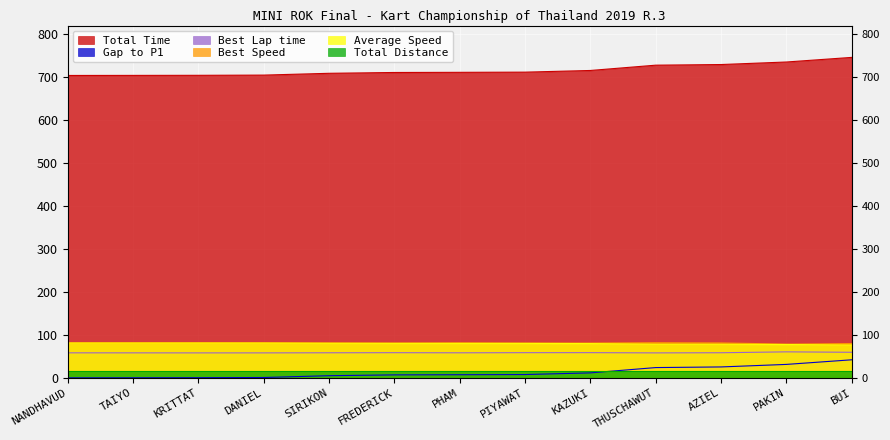

How many data points does each series have?

13